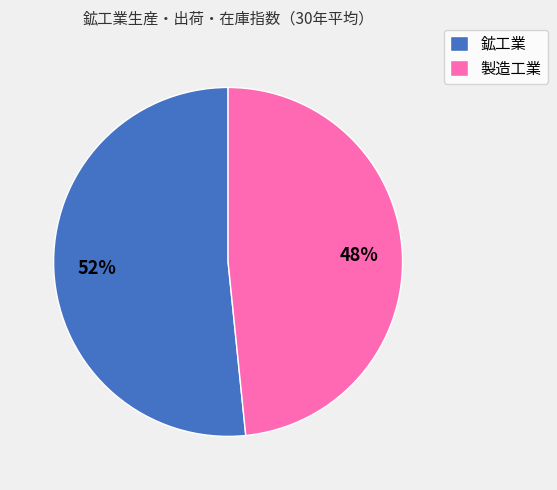

What percentage is the 製造工業 slice, to the nearest percent?

48%